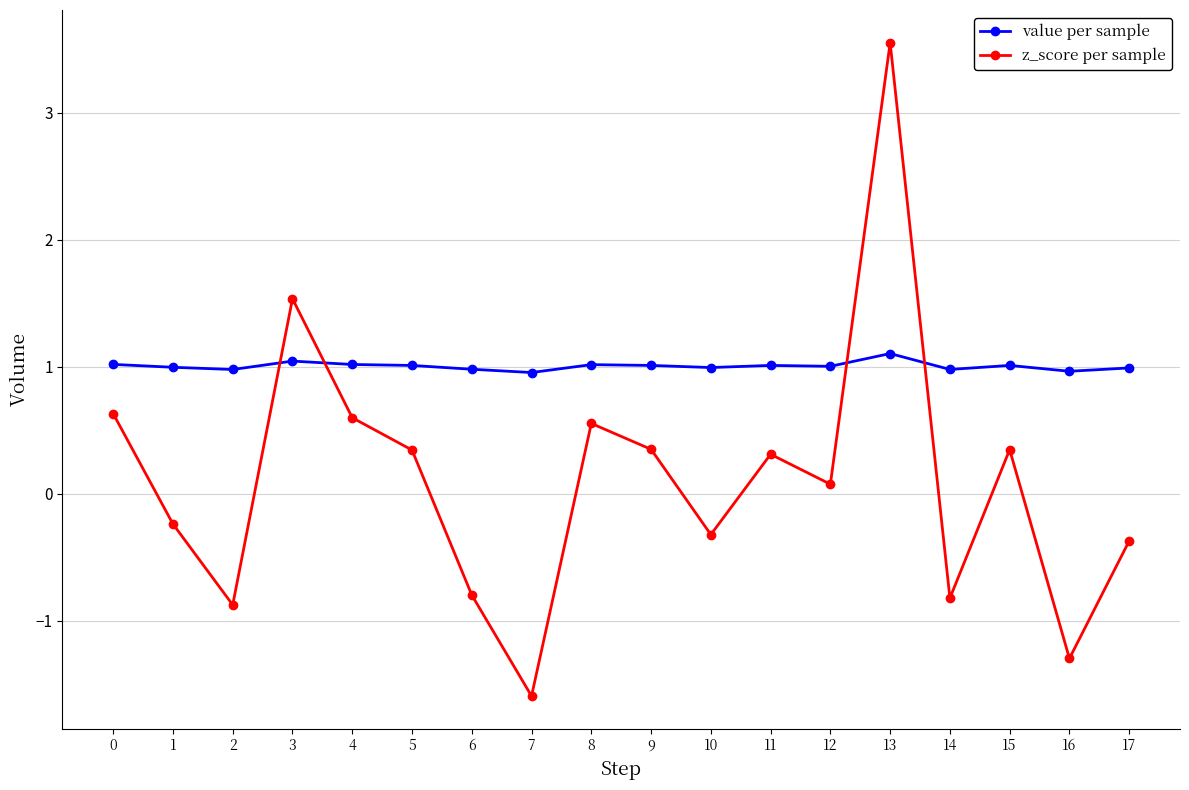

At which category is the sum across all series the highest?

13